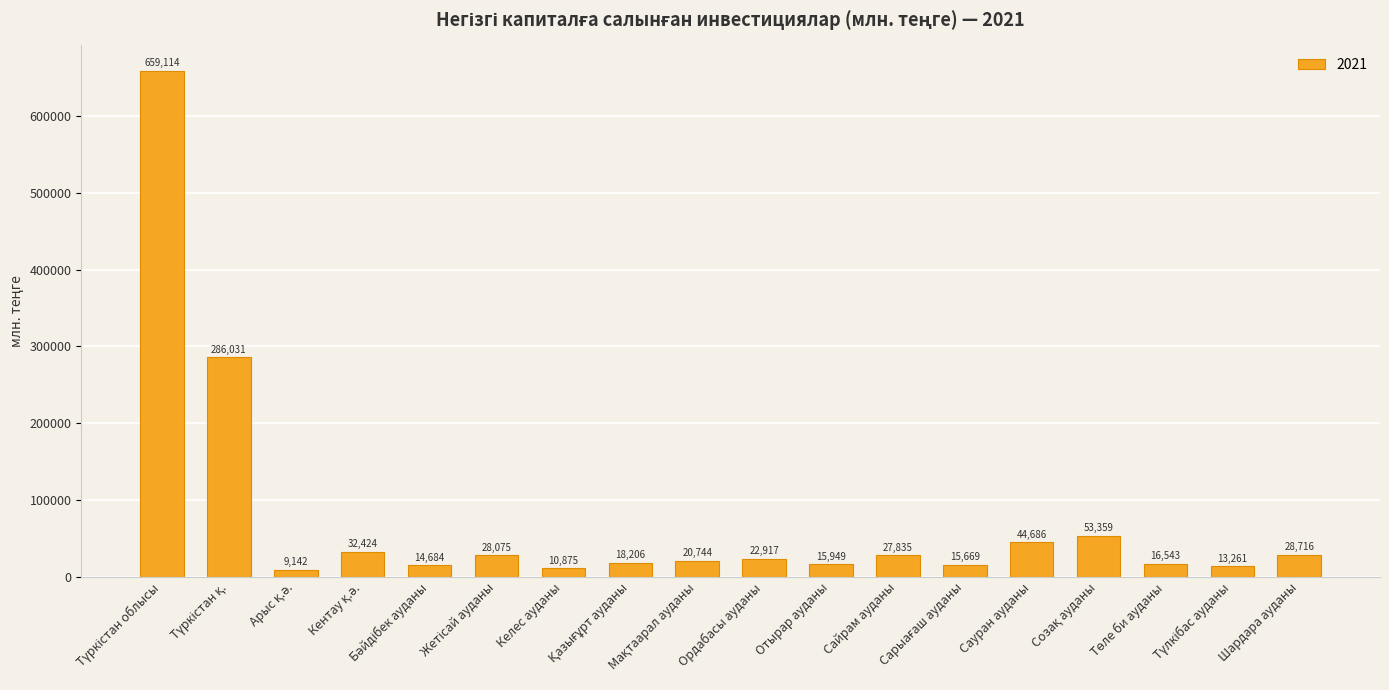

What is the minimum value shown in the chart?

9142